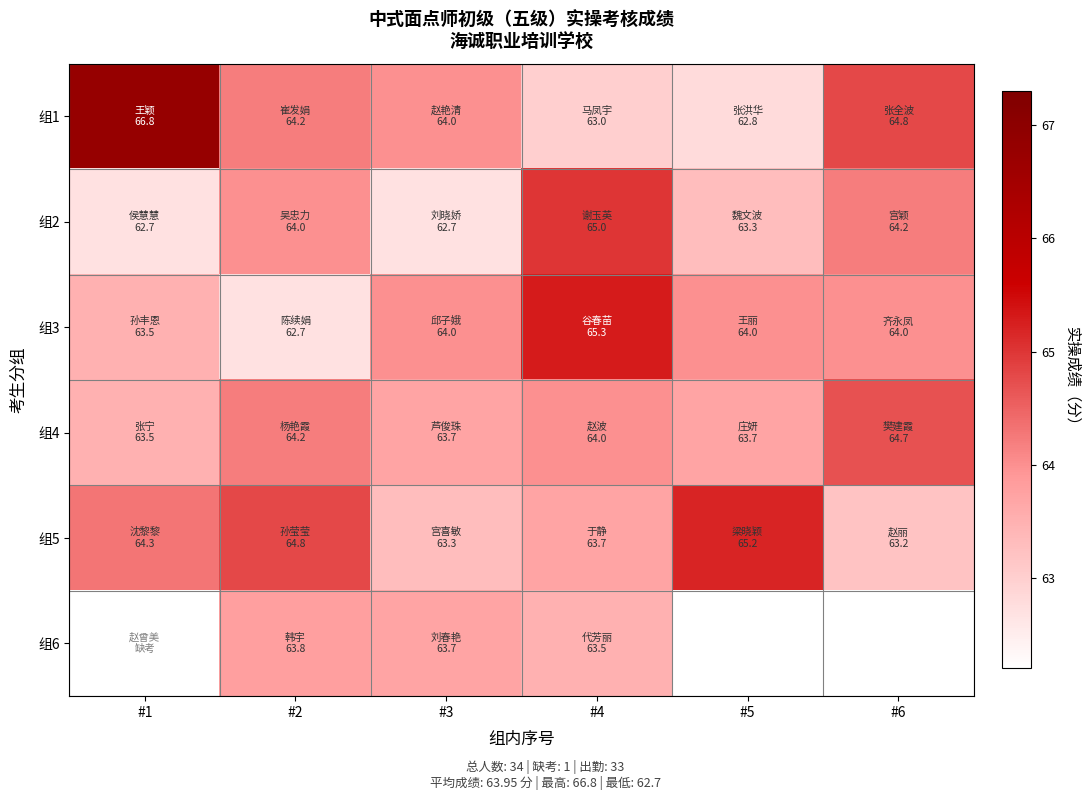

Between #3 and #6, which series saw the biggest shift?

组2